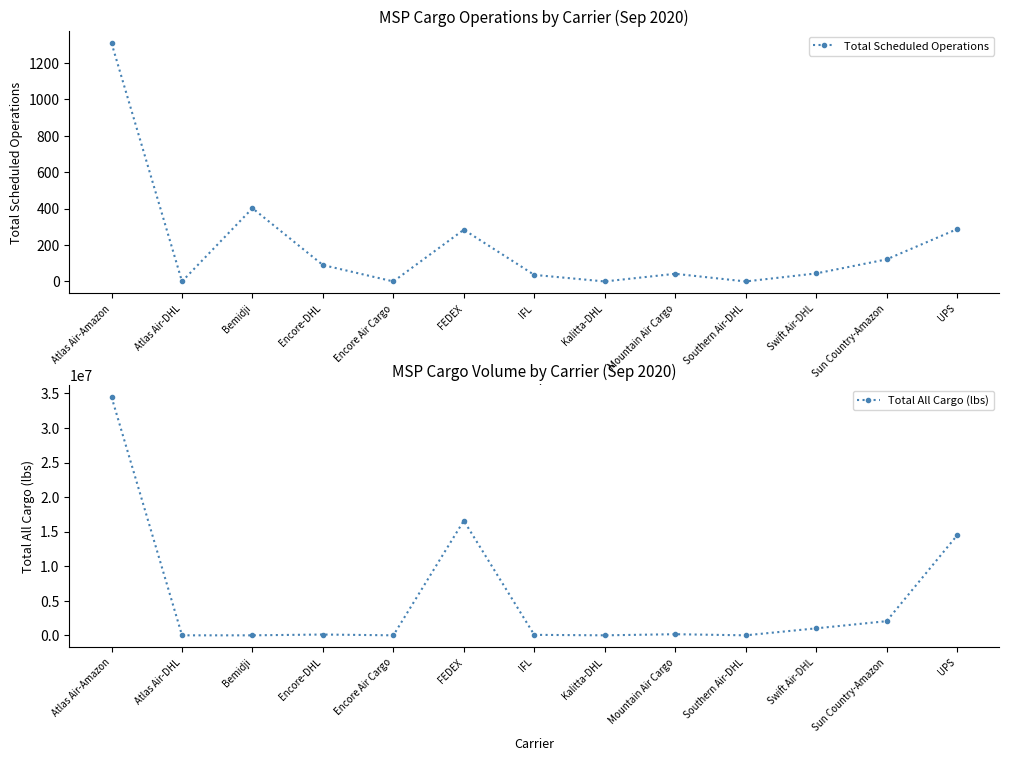

In Total All Cargo (lbs), how many points are lower than both neighbors (excluding endpoints)?

3